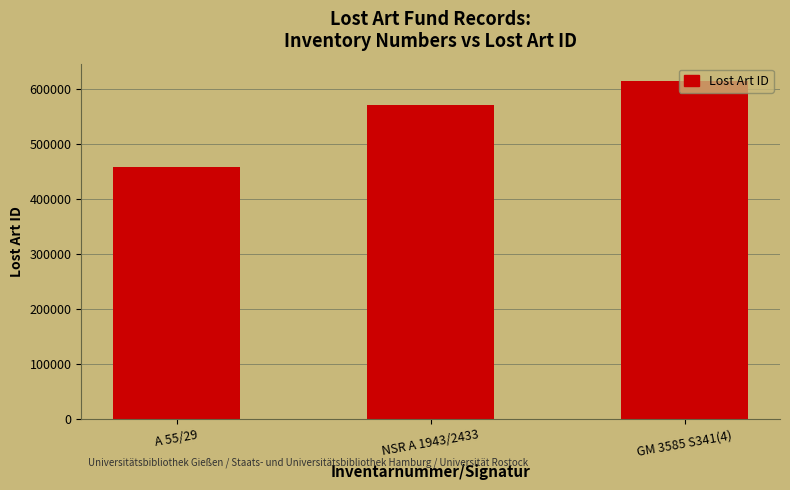

The value at GM 3585 S341(4) is 614931. True or false?

True